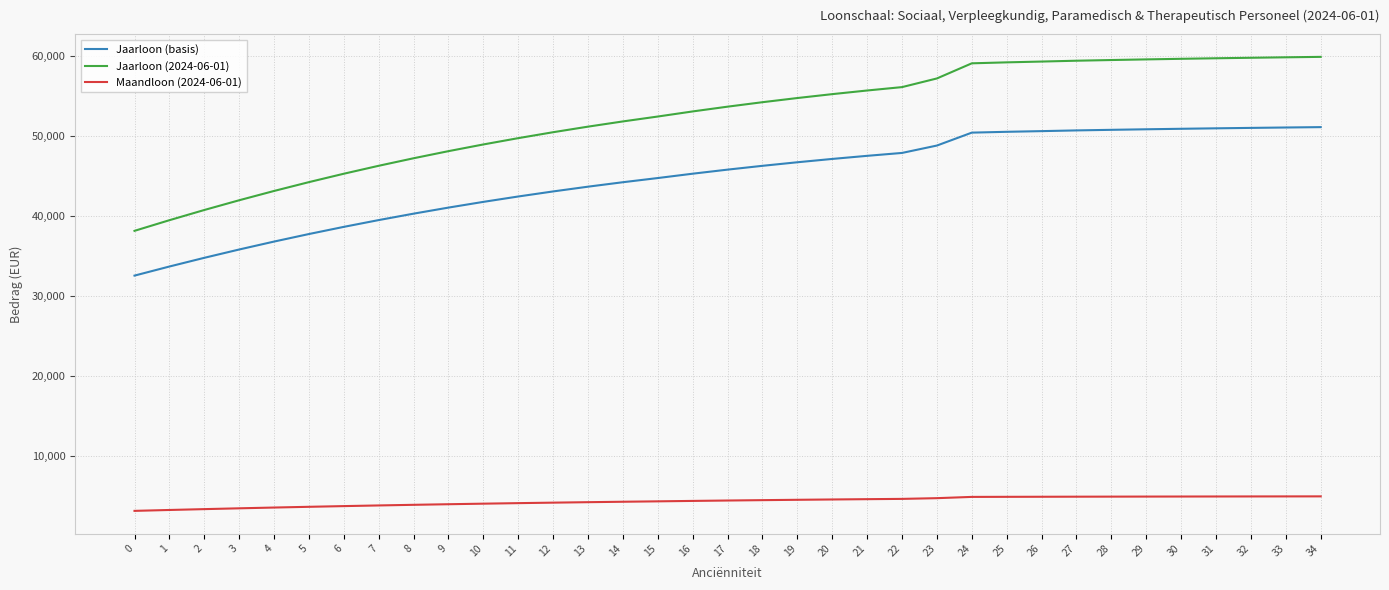

Which series has the largest total across all categories?

Jaarloon (2024-06-01)